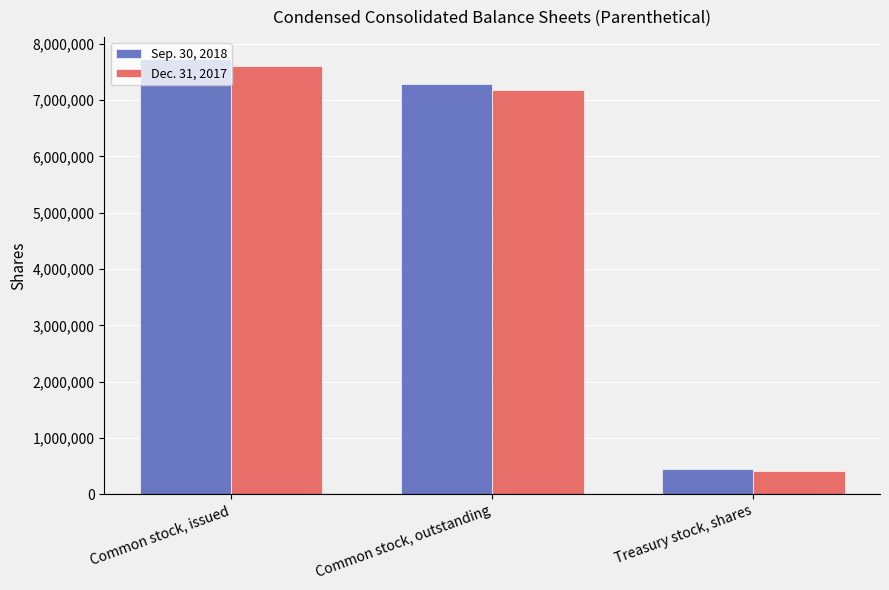

At which category does the chart reach its peak across all series?

Common stock, issued